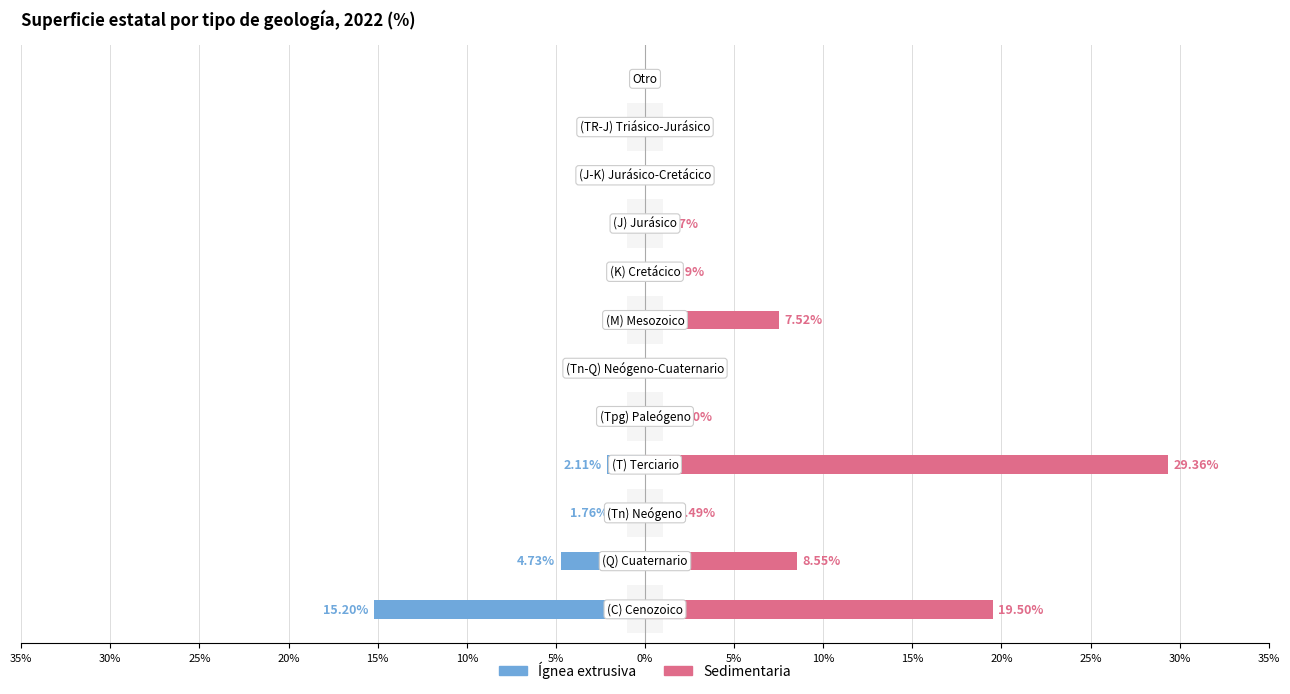

Count the number of categories in the chart.

12